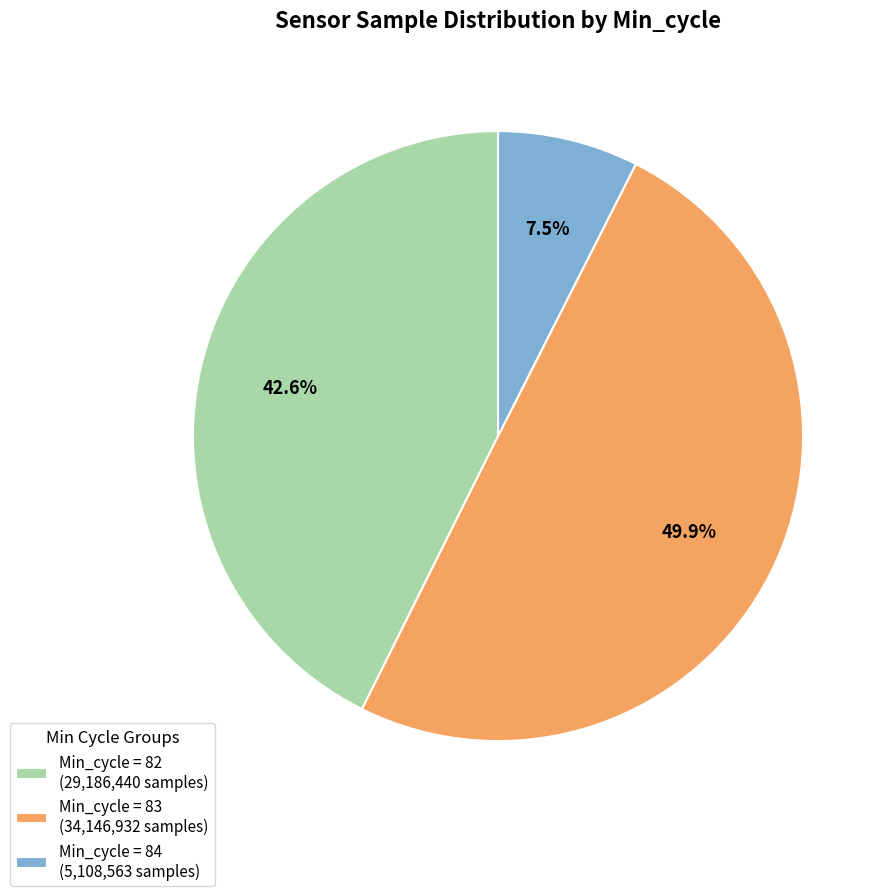

What is the ratio of the value at Min_cycle = 83 (34,146,932 samples) to the value at Min_cycle = 82 (29,186,440 samples)?

1.2